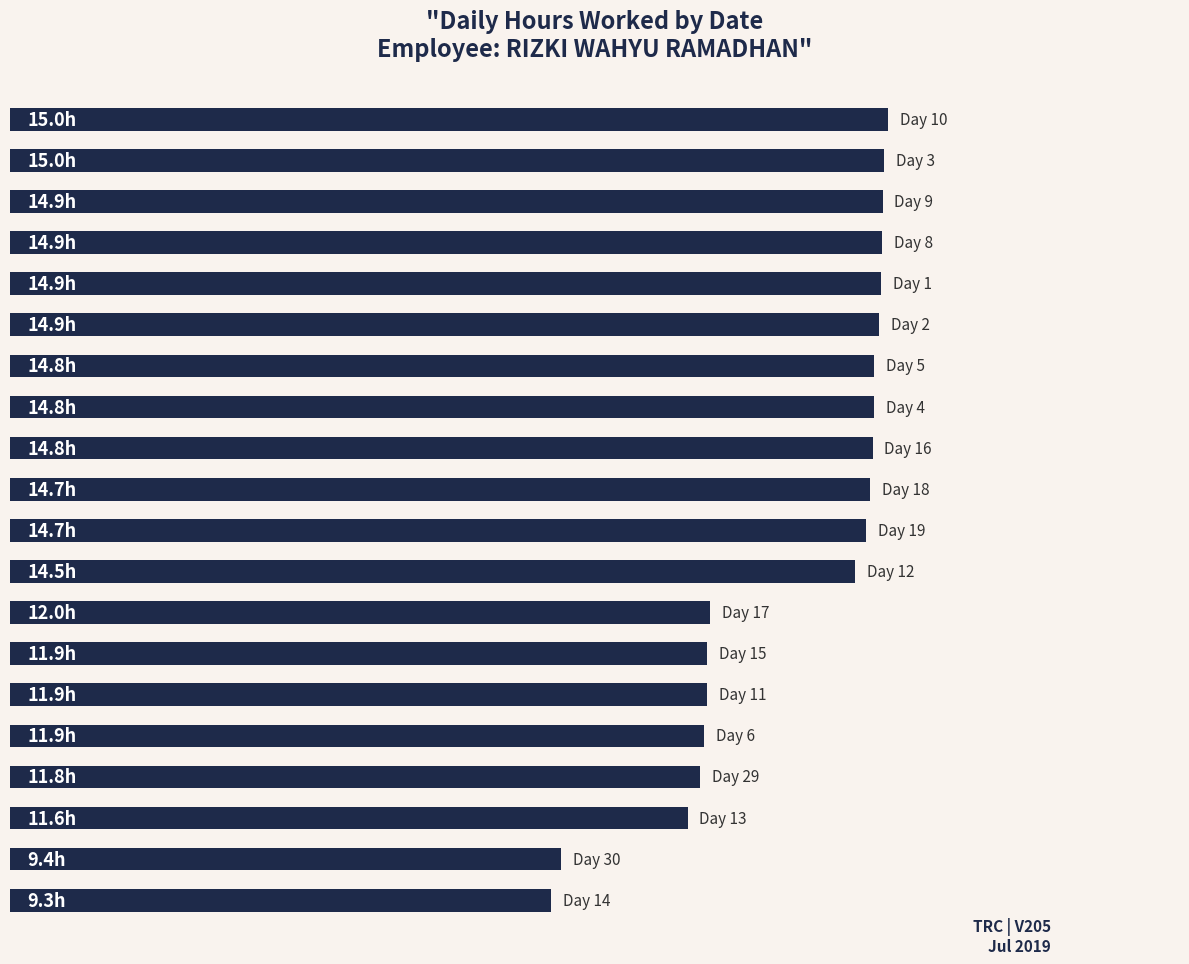

Does the chart contain any negative values?

No